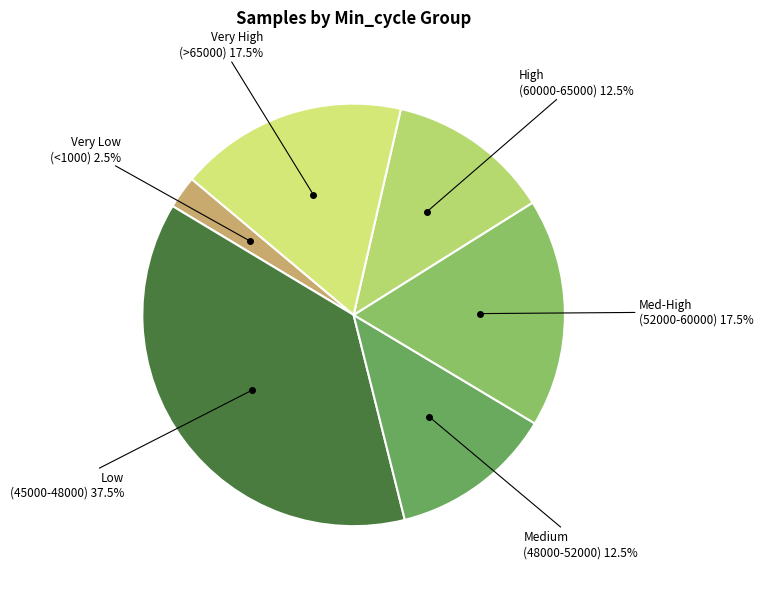

Is there any slice that represents more than half of the pie?

No